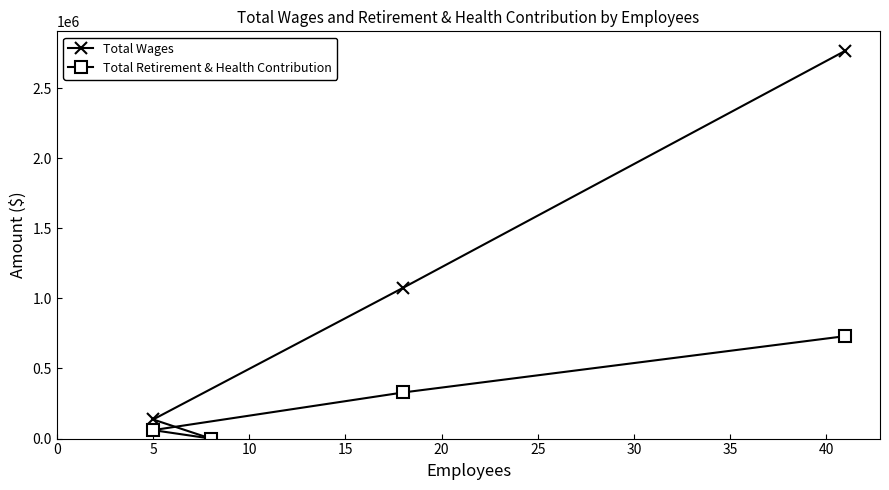

What is the difference between the second highest and minimum values in the Total Wages series?

1075483